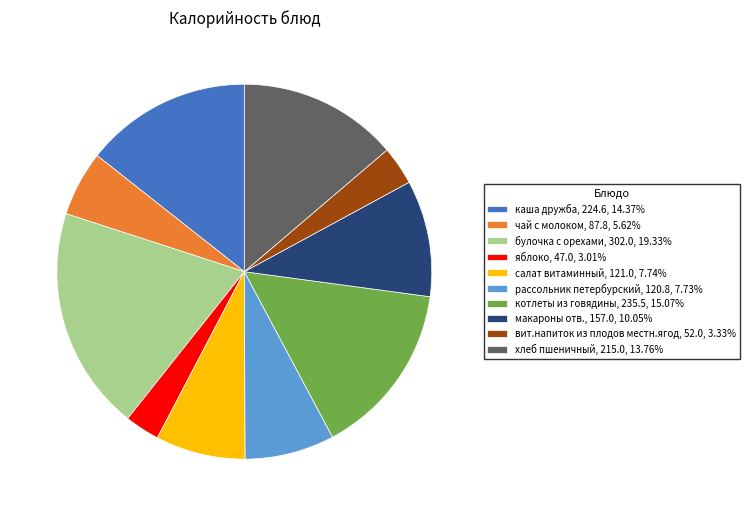

Is there a majority slice in this chart?

No